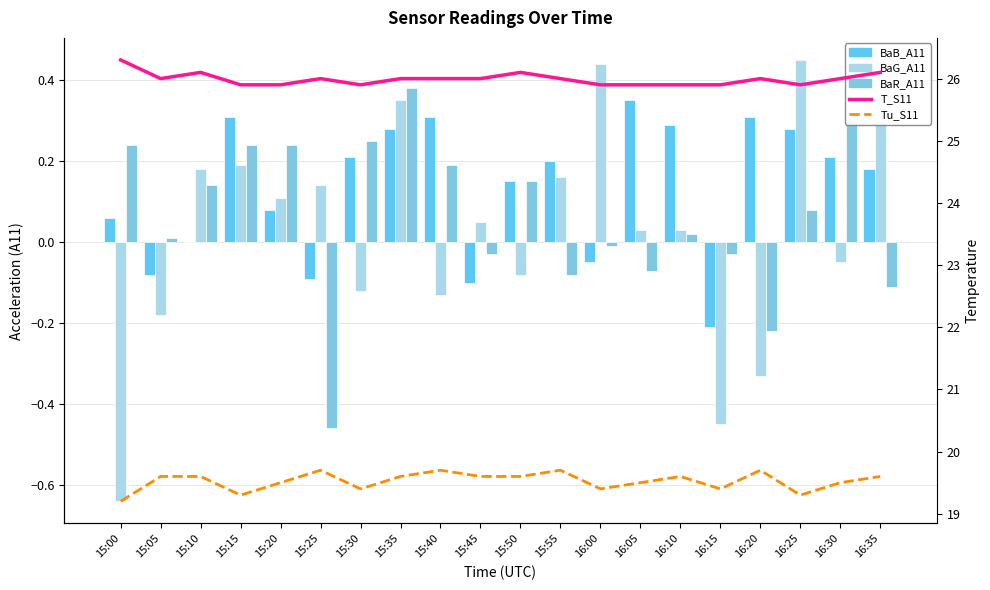

What is the value of the BaG_A11 bar at the 8th from the left?

0.3